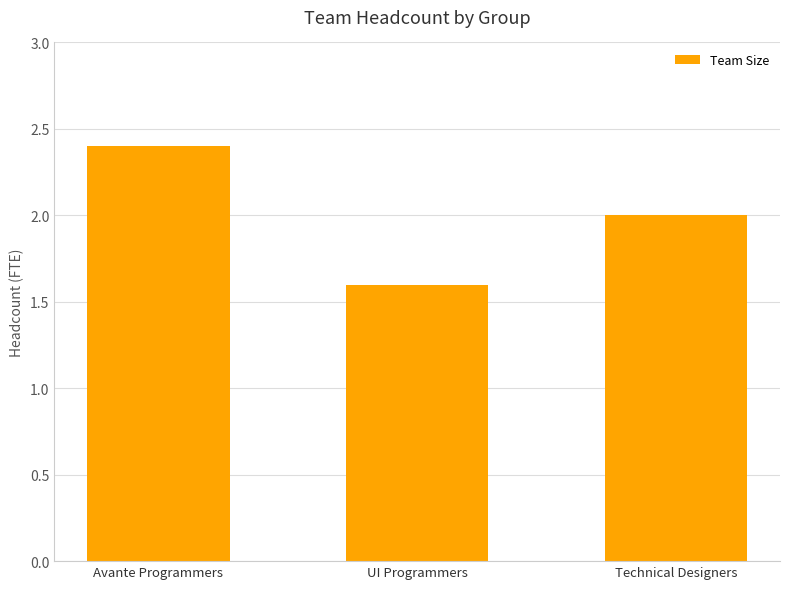

How many bars are there in total?

3